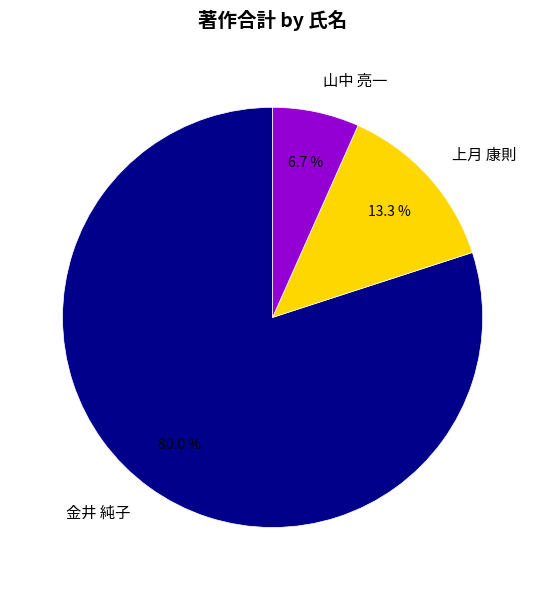

Count the number of slices in the pie.

3